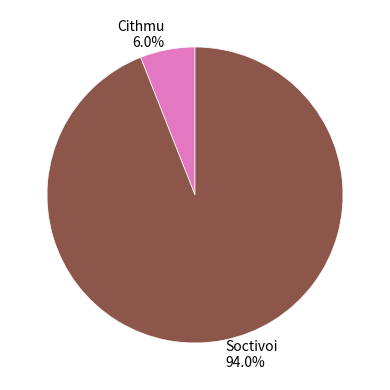

Count the number of slices in the pie.

2